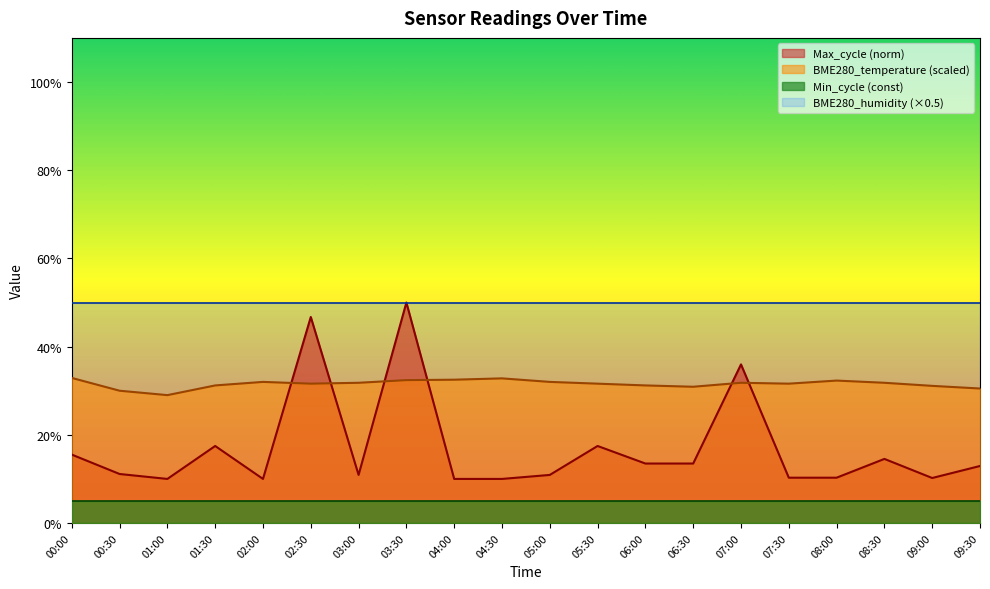

Which series has the largest range (max minus min)?

Max_cycle (norm)